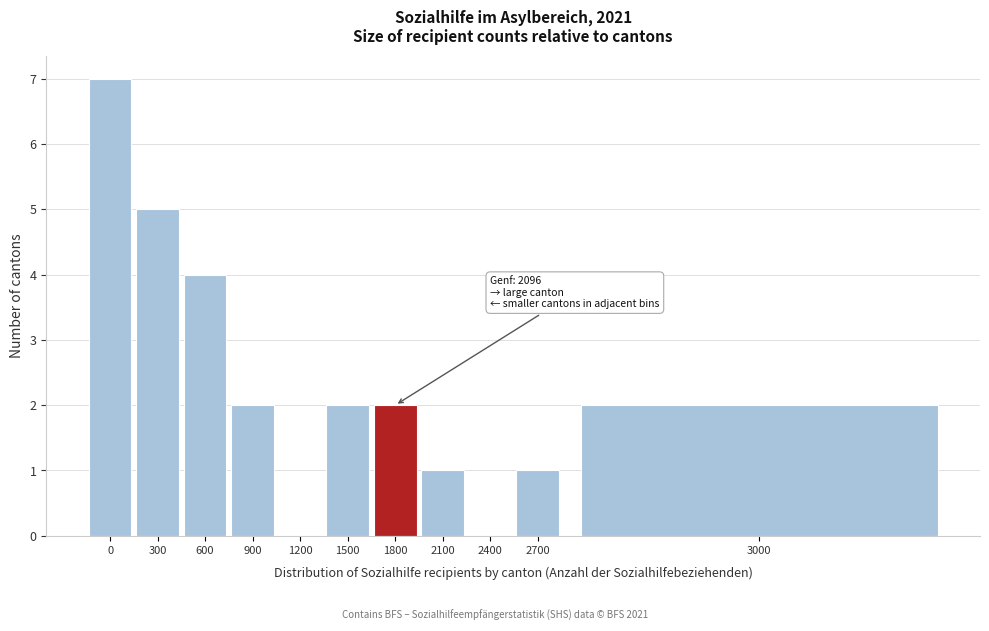

Reading left to right, list all the values displayed in this chart.

0=7	300=5	600=4	900=2	1200=0	1500=2	1800=2	2100=1	2400=0	2700=1	3000=2